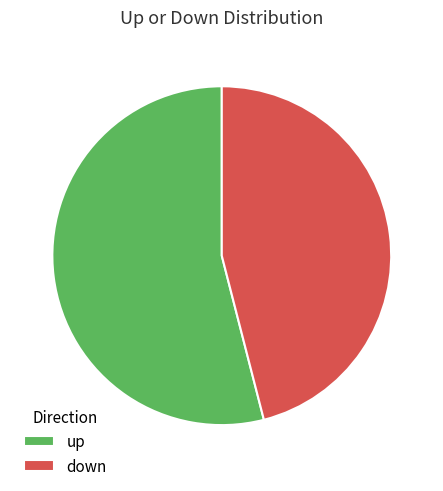

What is the ratio of the value at down to the value at up?

0.9